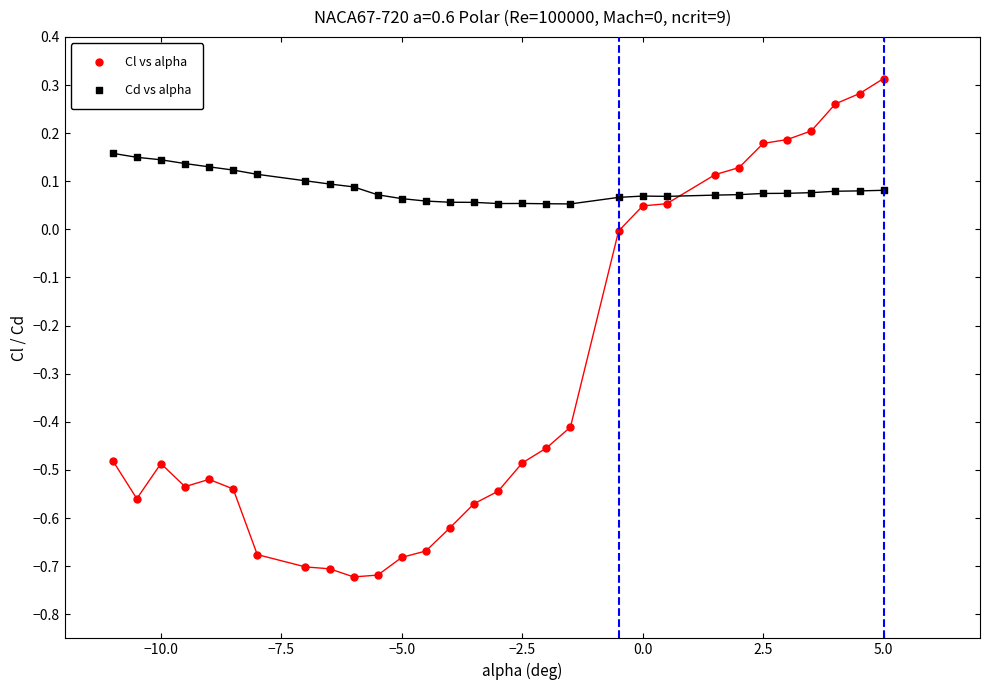

Which series has the widest spread of Y values?

Cl vs alpha